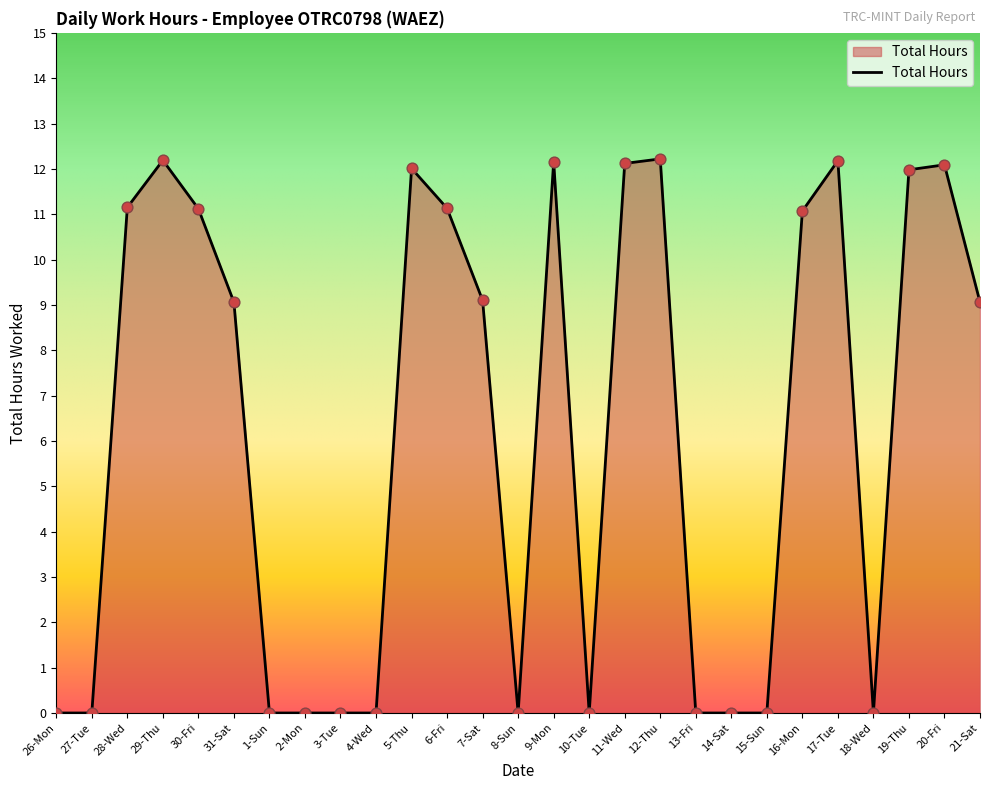

Between 5-Thu and 29-Thu, which is larger?

29-Thu